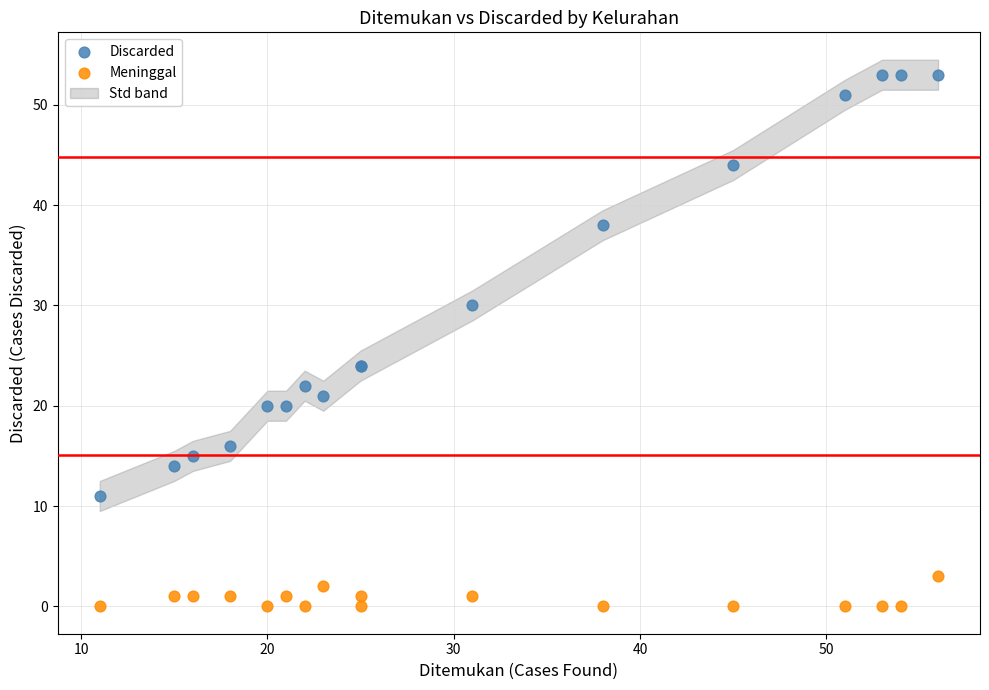

Which series contains the lowest Y value?

Meninggal